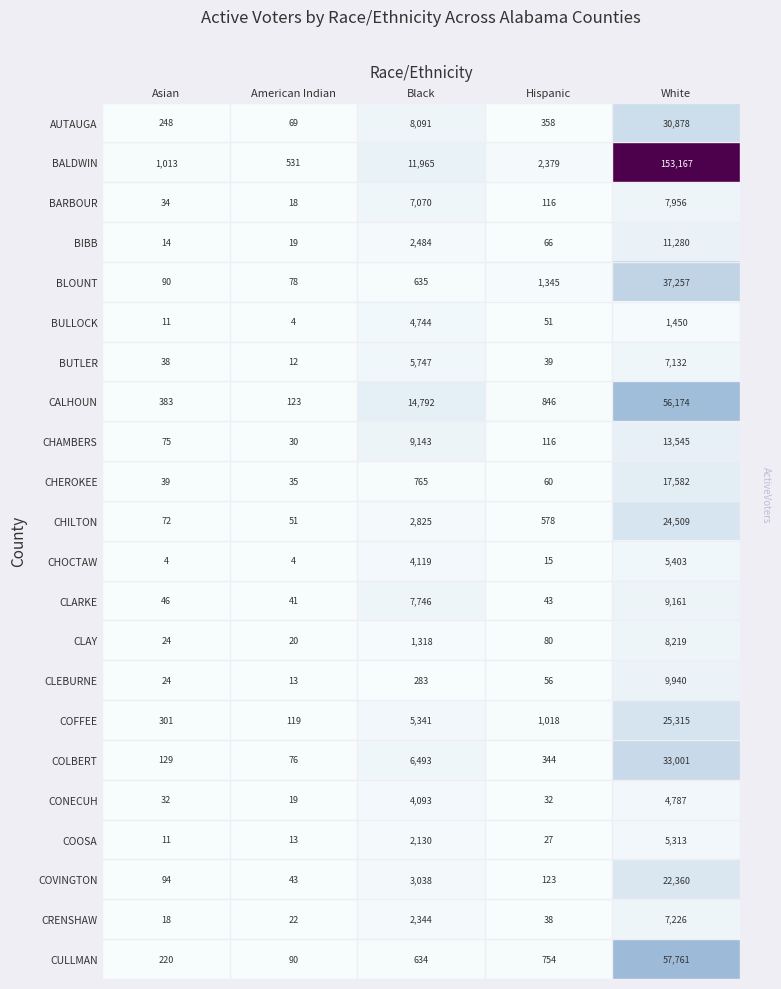

What is the highest value of the COVINGTON series?

22360